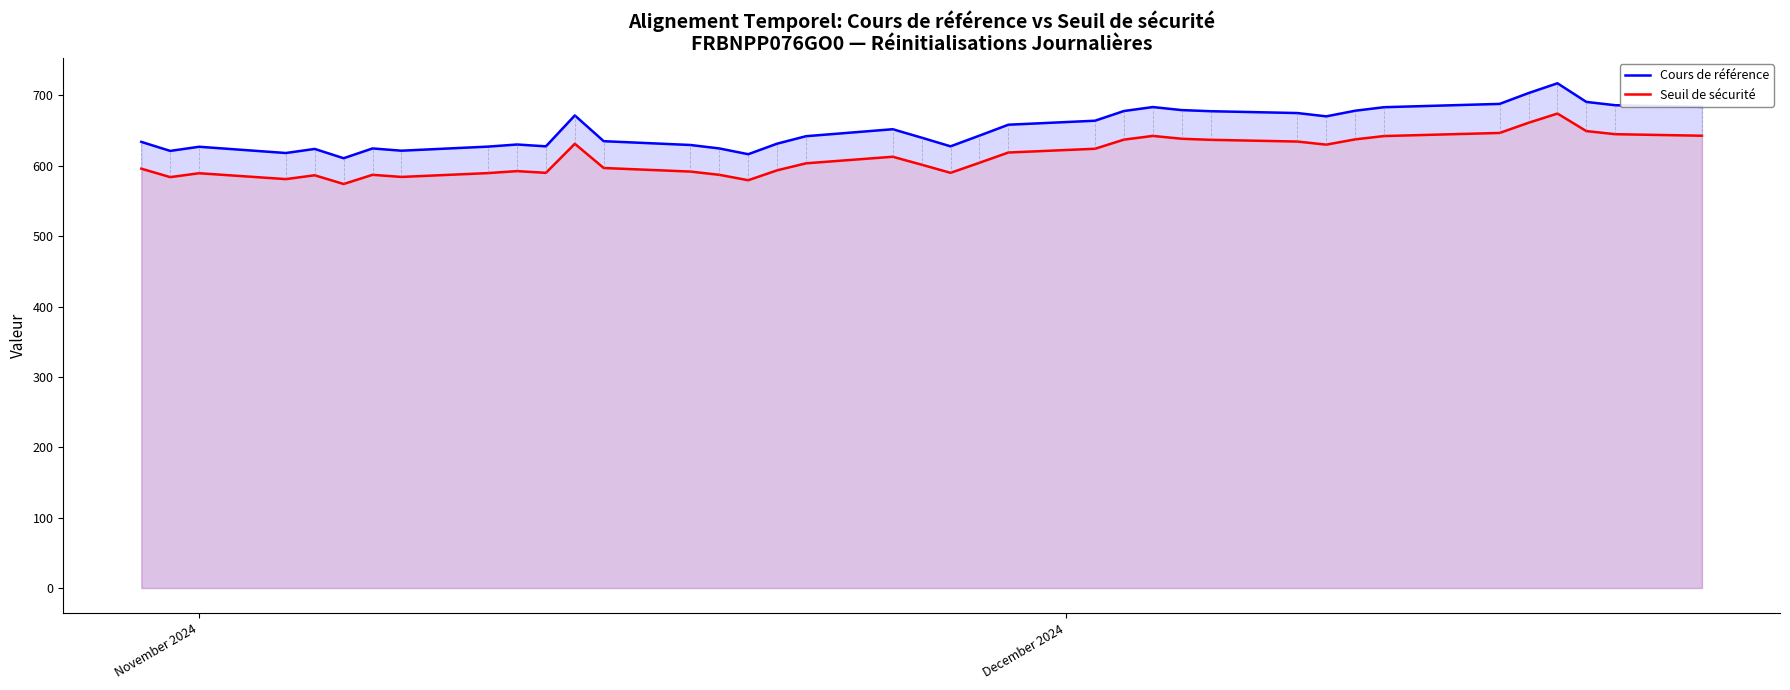

Which series has the largest range (max minus min)?

Cours de référence